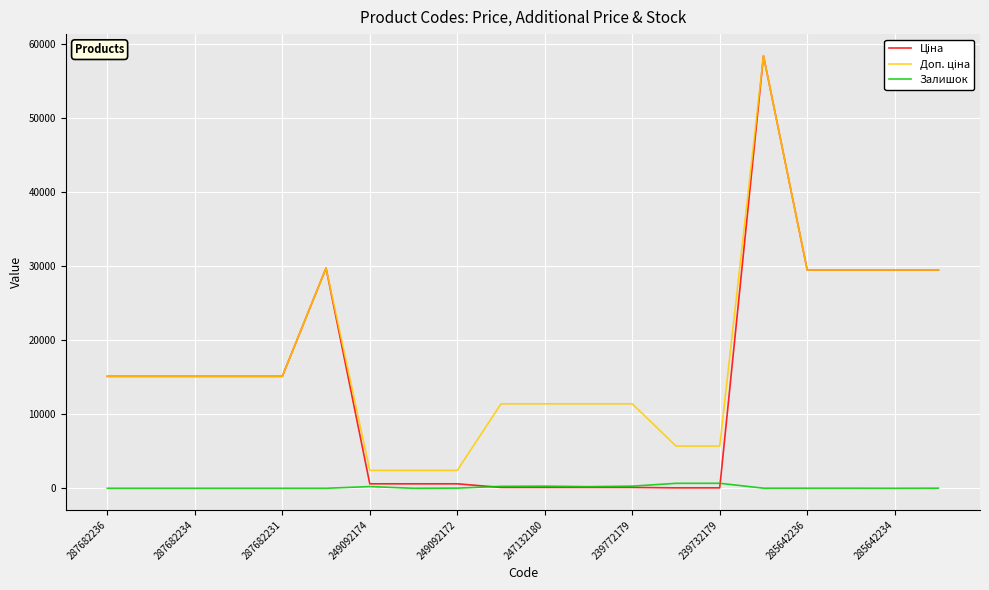

What is the label of the 20th point from the right?

287682236